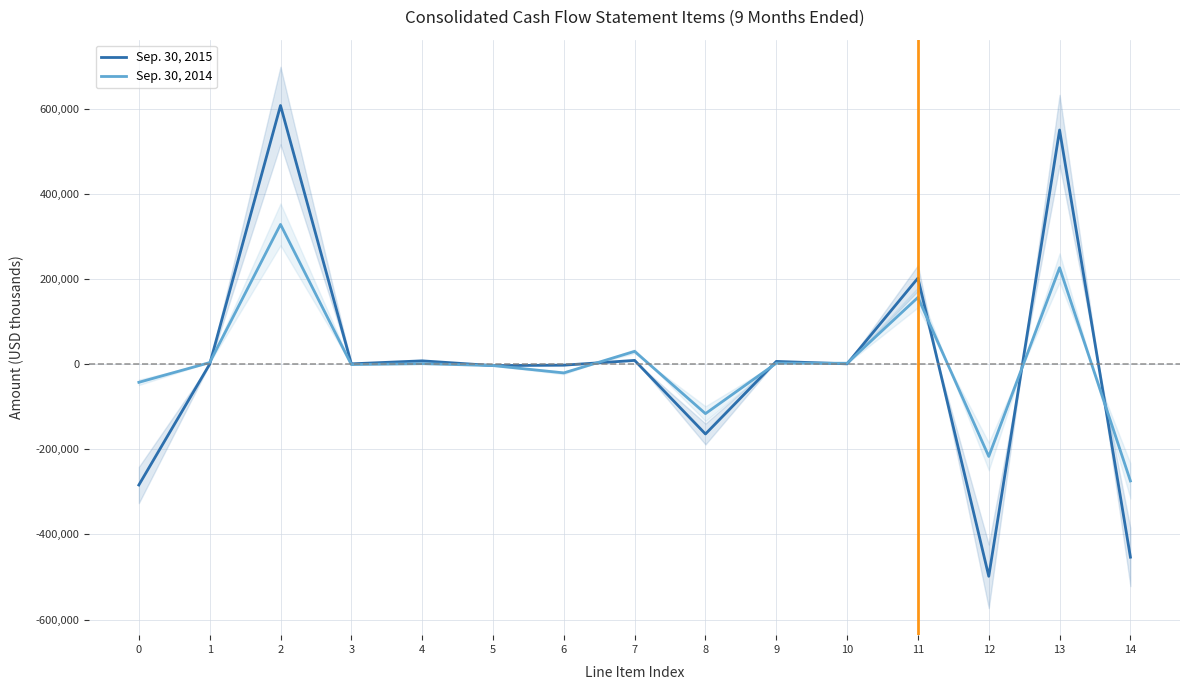

How many data points in Sep. 30, 2014 are above 1210?

7